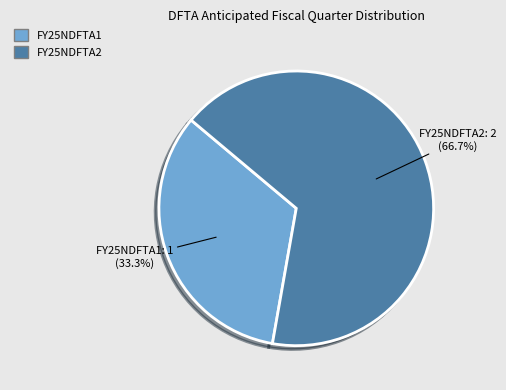

Count the number of slices in the pie.

2